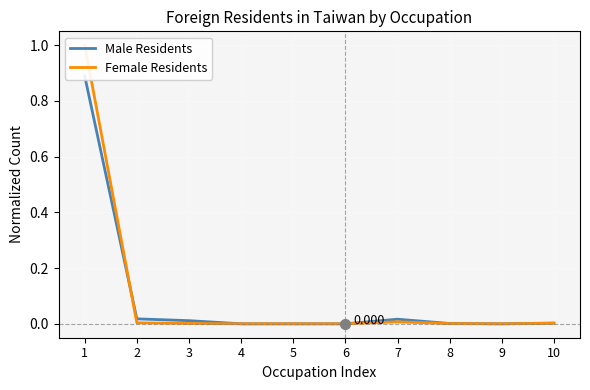

The value of Male Residents at 5 is 0.0. True or false?

False